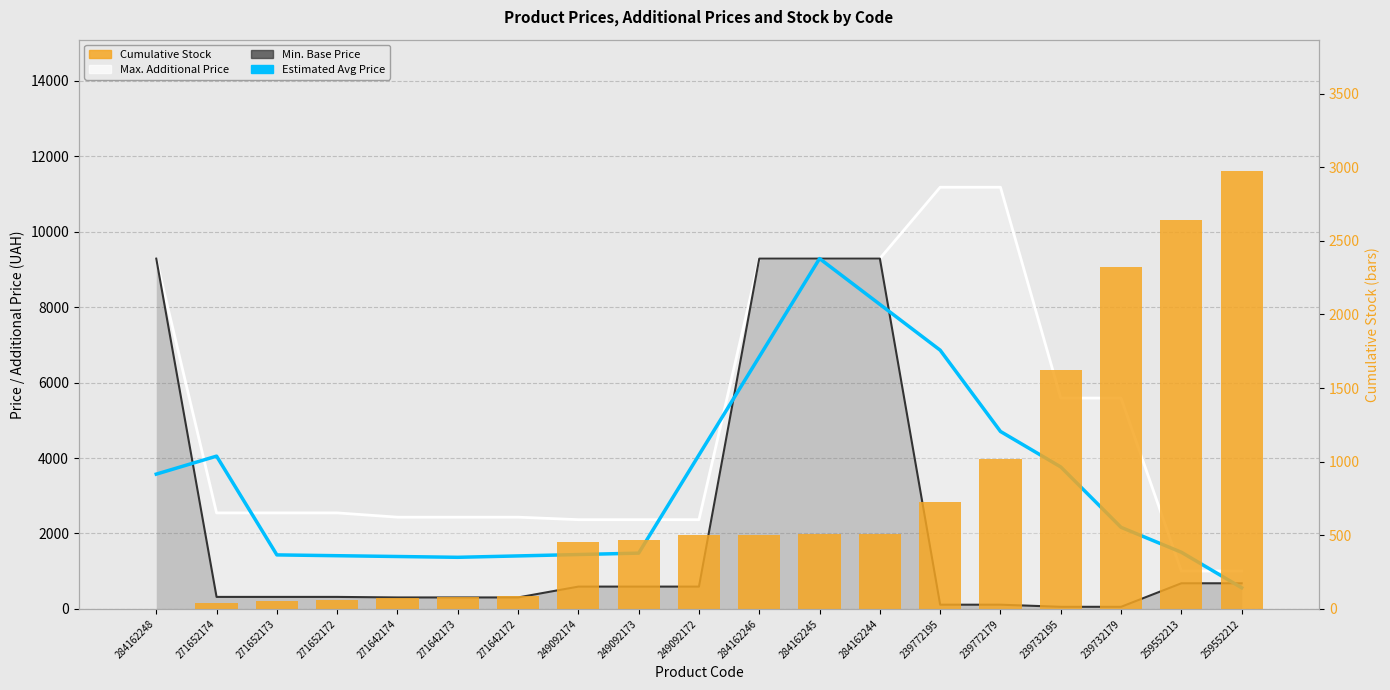

How many groups of bars are there?

19